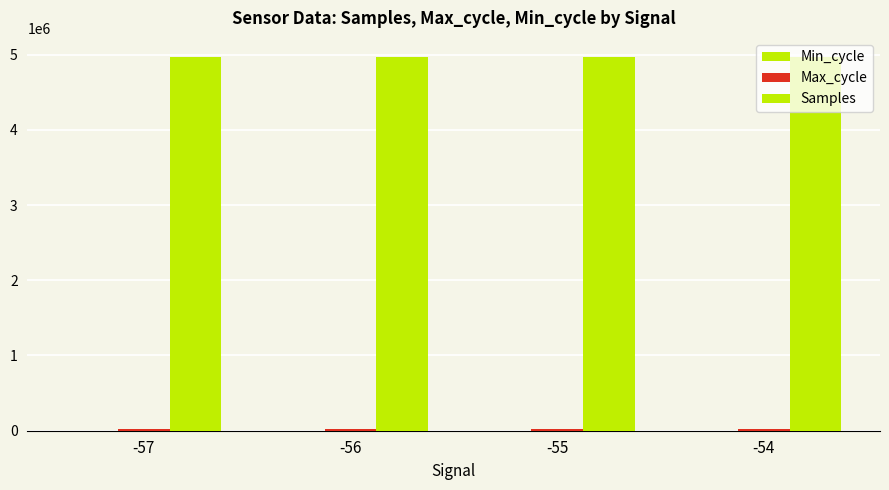

What is the minimum value for Min_cycle?

28